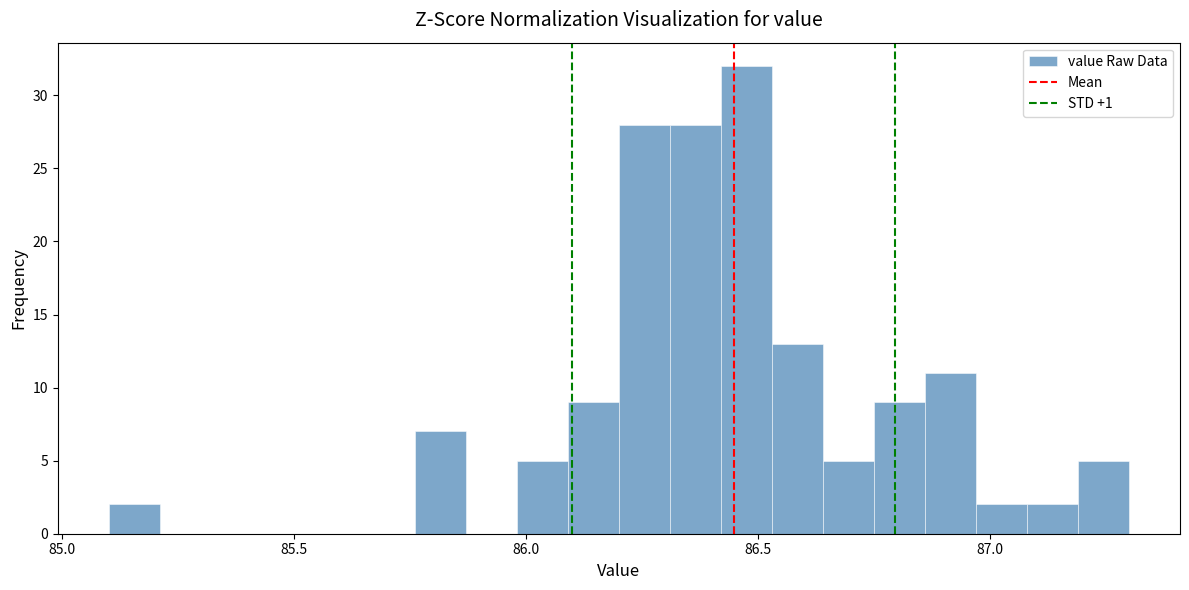

Read against the x-axis, roughly where is the centre of the tallest bar?

86.50